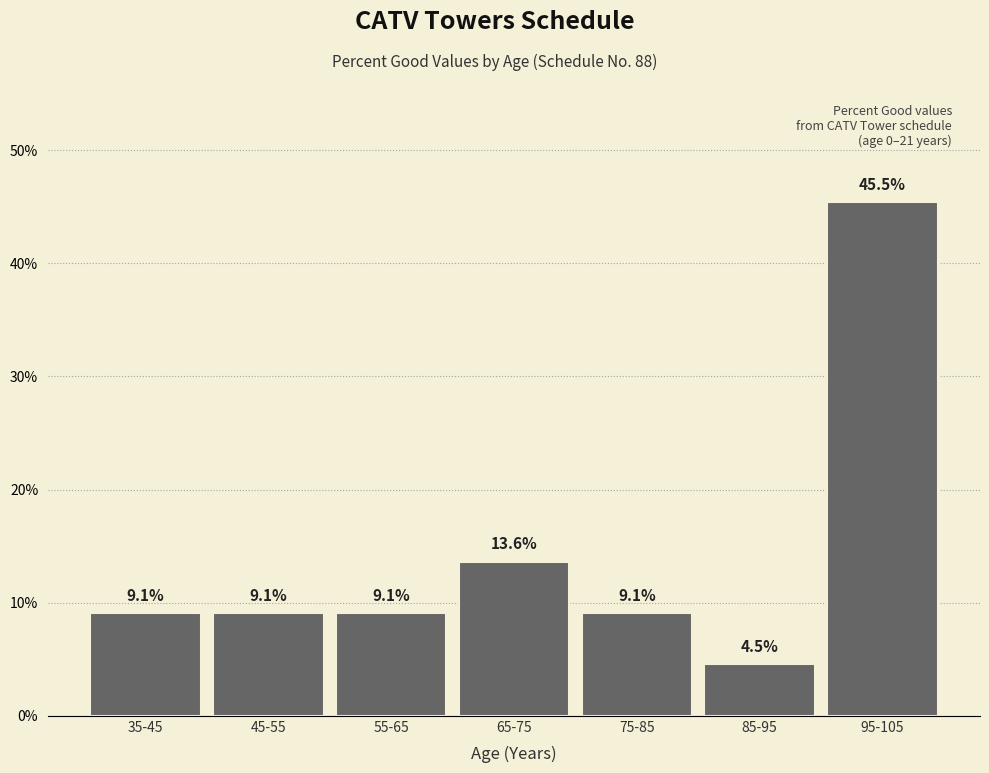

Reading right to left, extract all data points from this chart.

95-105=45.5	85-95=4.5	75-85=9.1	65-75=13.6	55-65=9.1	45-55=9.1	35-45=9.1